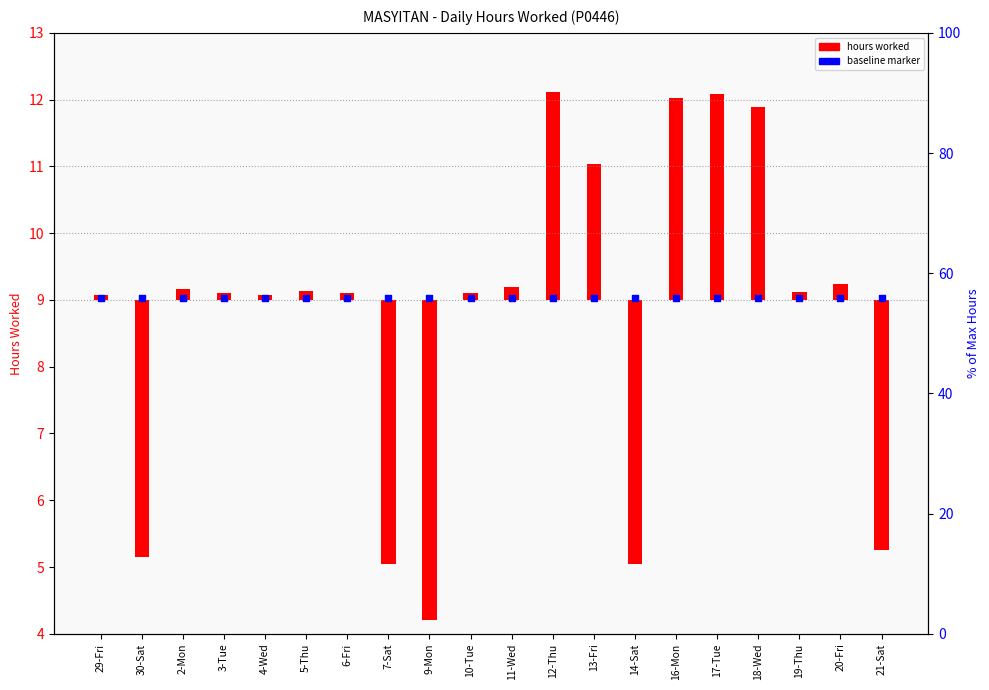

What are all the series names shown in the legend?

hours worked, baseline marker